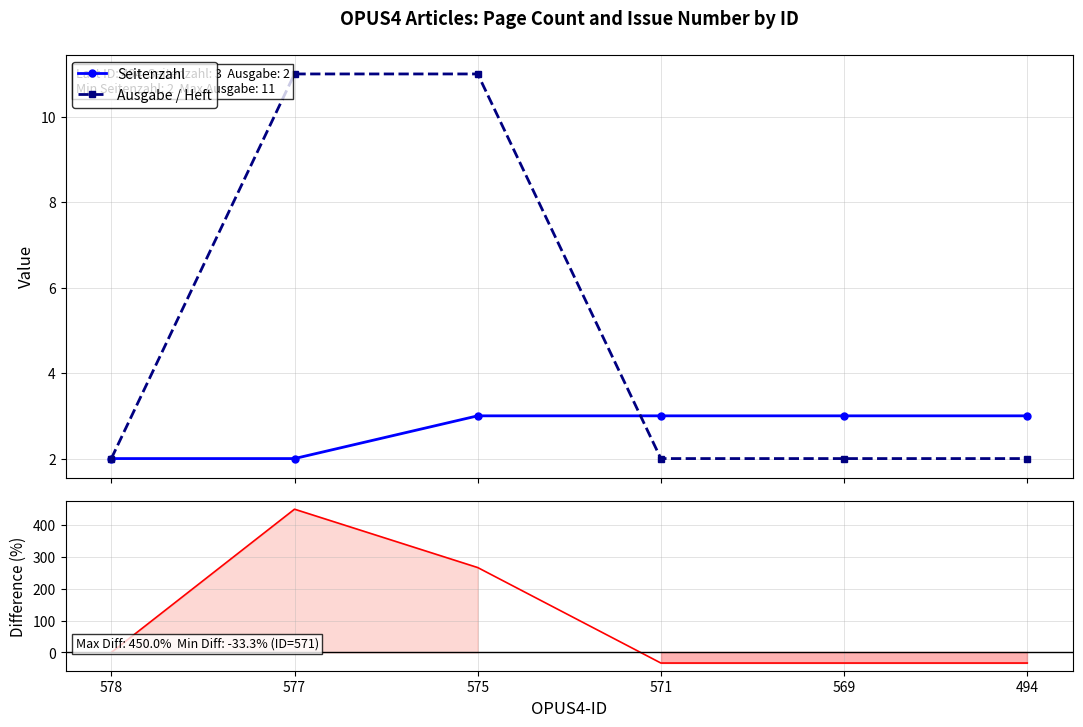

What is the value of the Seitenzahl point at the 3rd from the left?

3